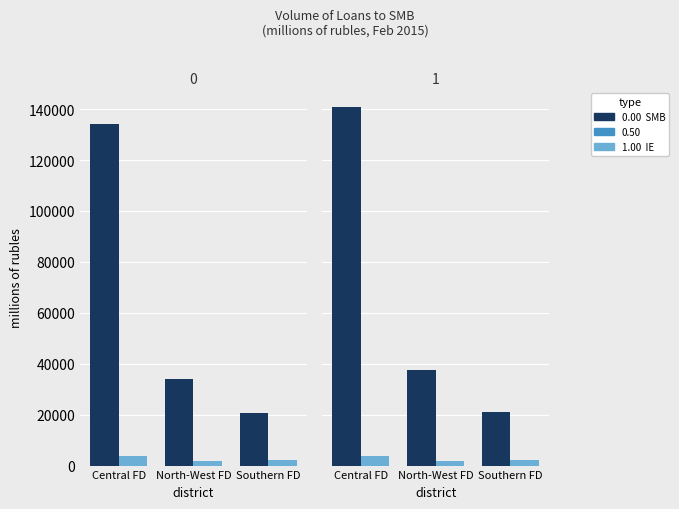

The small and medium-sized businesses series shows 21236 at Southern FD. True or false?

True